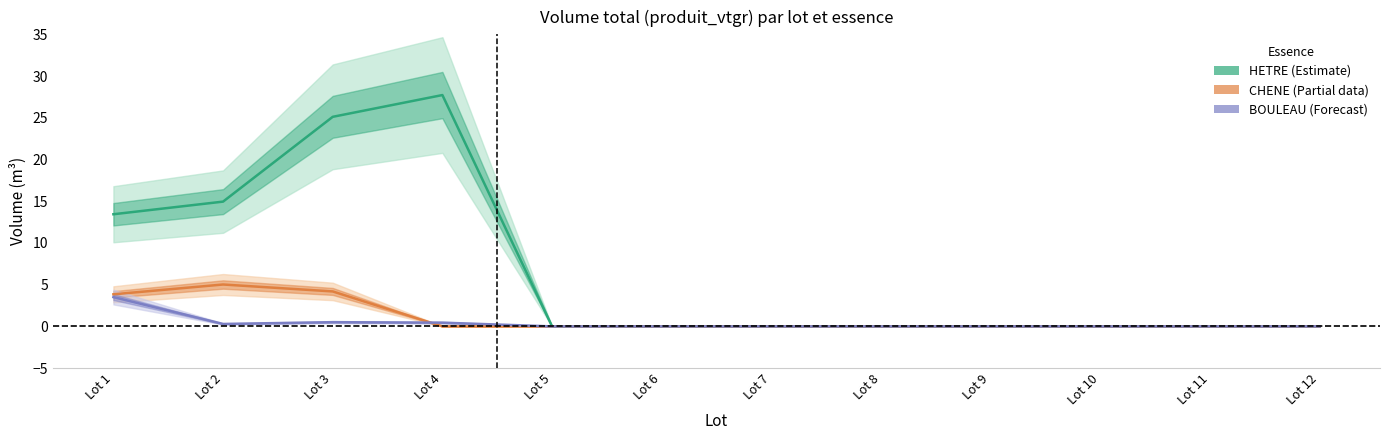

Count the number of categories in the chart.

12